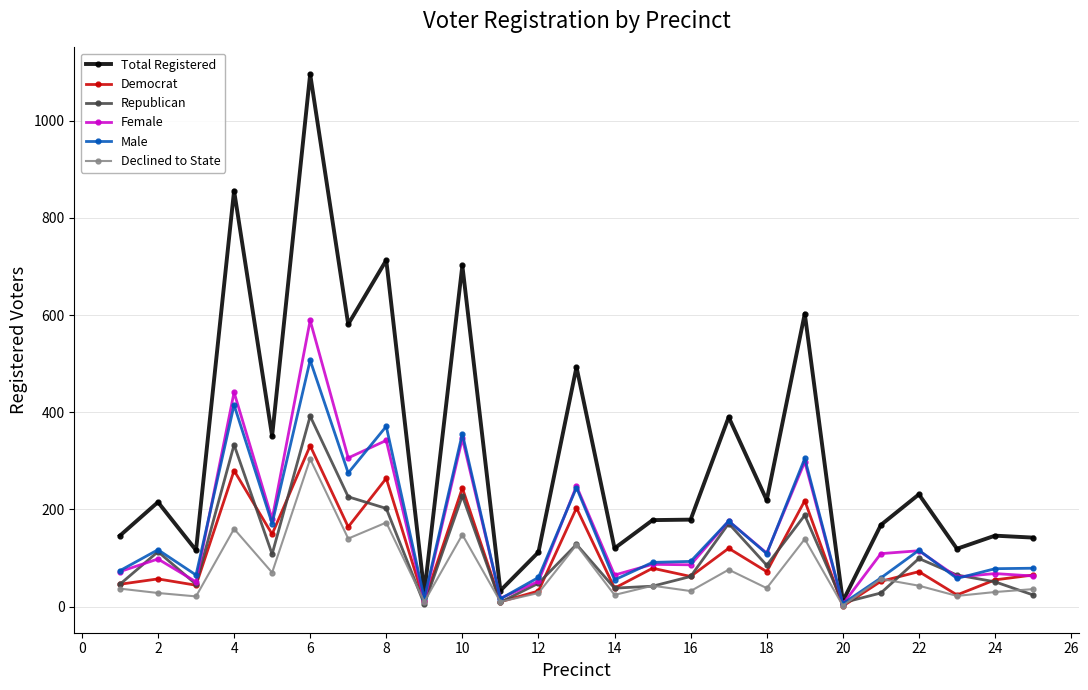

What are all the series names shown in the legend?

Total Registered, Democrat, Republican, Female, Male, Declined to State